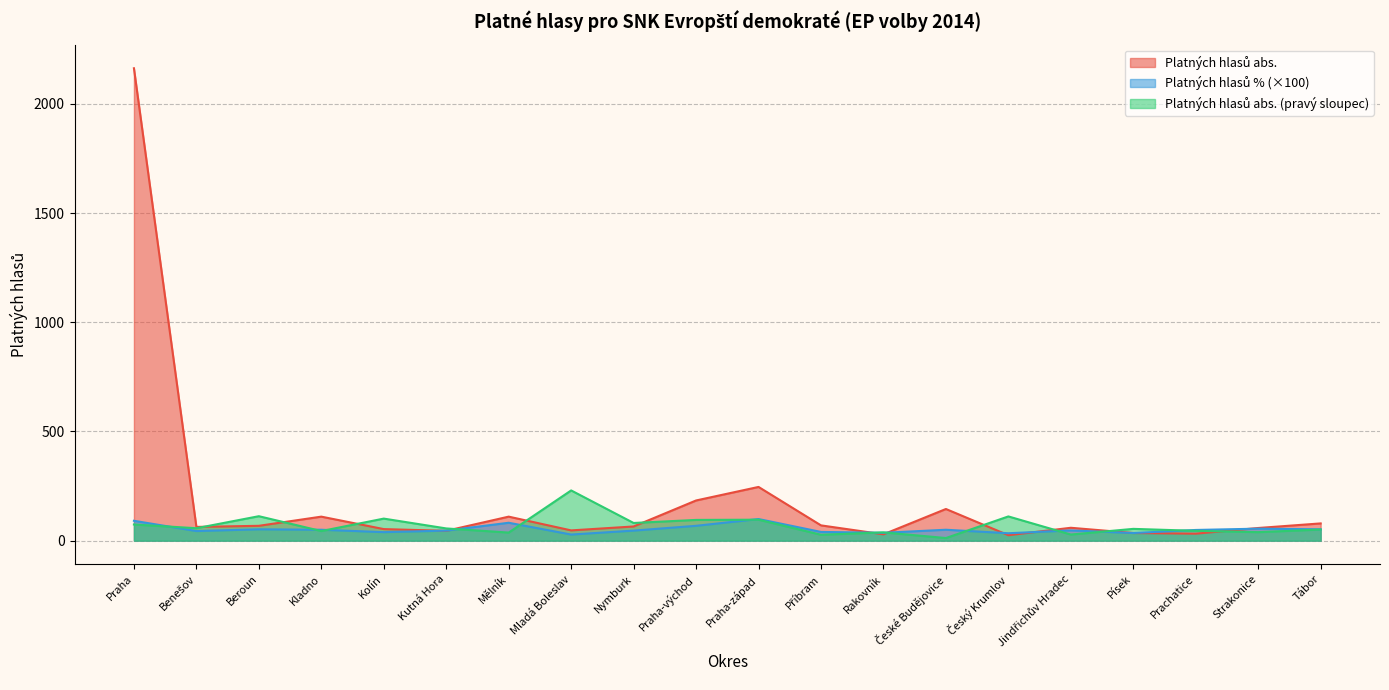

What is the average value of the Platných hlasů abs. (pravý sloupec) series?

69.4